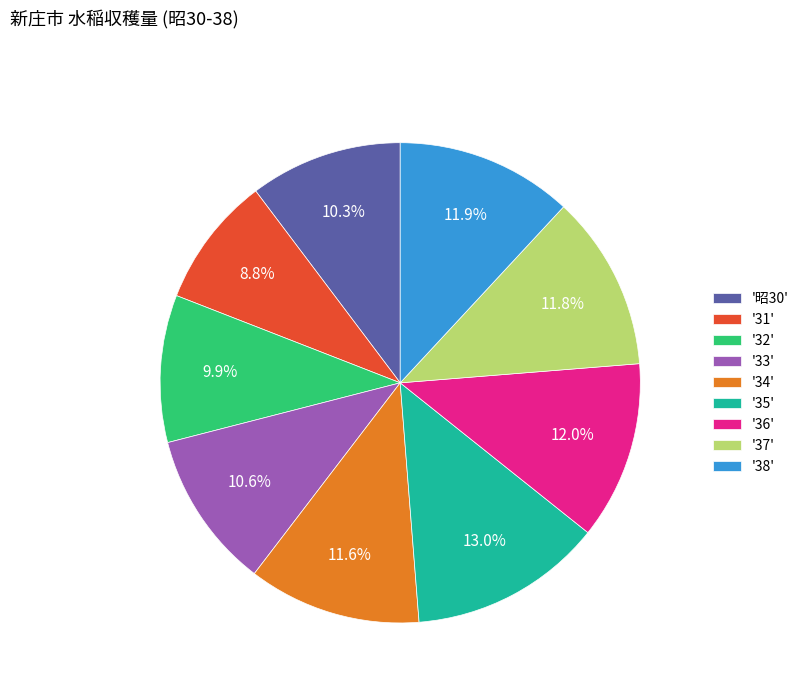

Combined, what portion of the pie is '36' and '昭30'?

22.3%